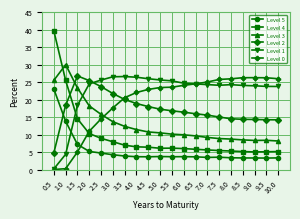

What is the sum of all Level 1 values?

446.3